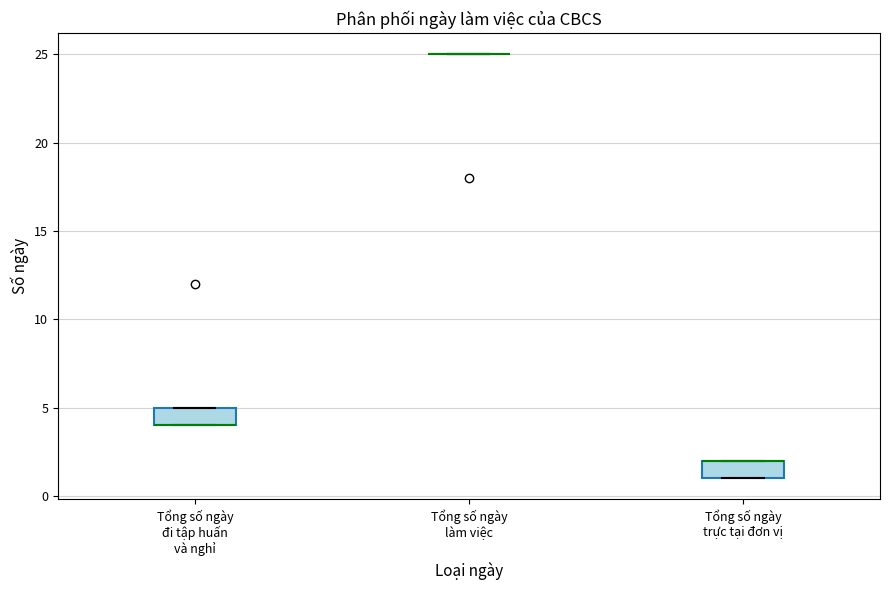

Reading left to right, transcribe this box plot: for each box, give where its median line is, the range the box spans, and where its two whiskers end, as read against the y-axis. The values are not printed on the chart, so give them approximately, as read against the axis.

Tổng số ngày đi tập huấn và nghỉ: median 4 (drawn on the box's lower edge), box 4 to 5, whiskers 4 to 5
Tổng số ngày làm việc: box collapsed to a line at 25, whiskers 25 to 25
Tổng số ngày trực tại đơn vị: median 2 (drawn on the box's upper edge), box 1 to 2, whiskers 1 to 2